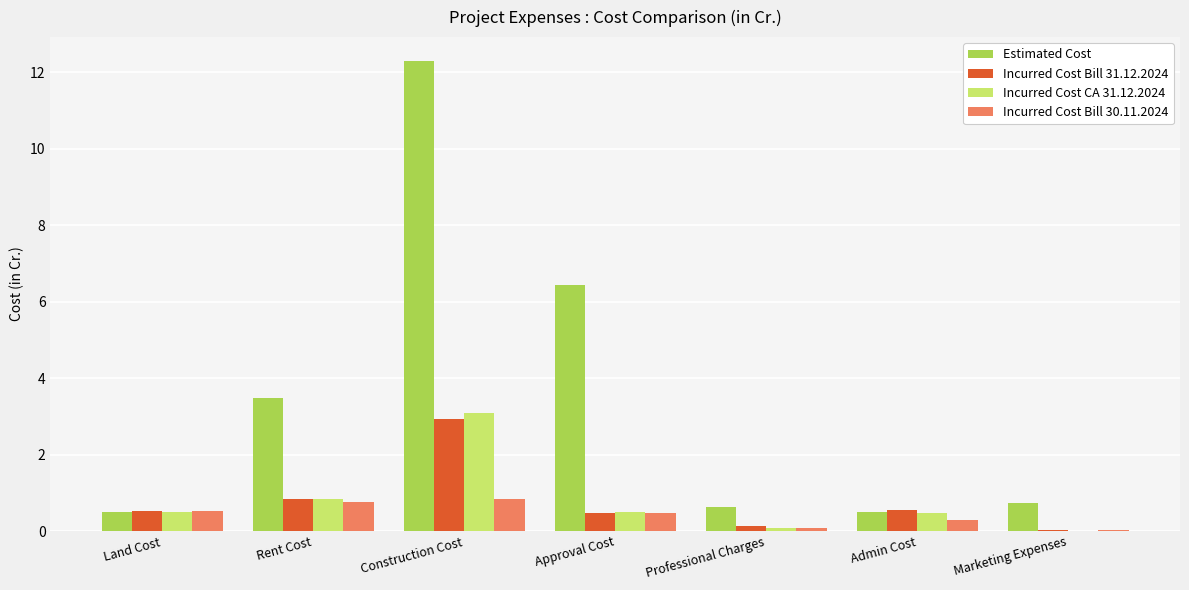

How many values in Incurred Cost CA 31.12.2024 are above zero?

6